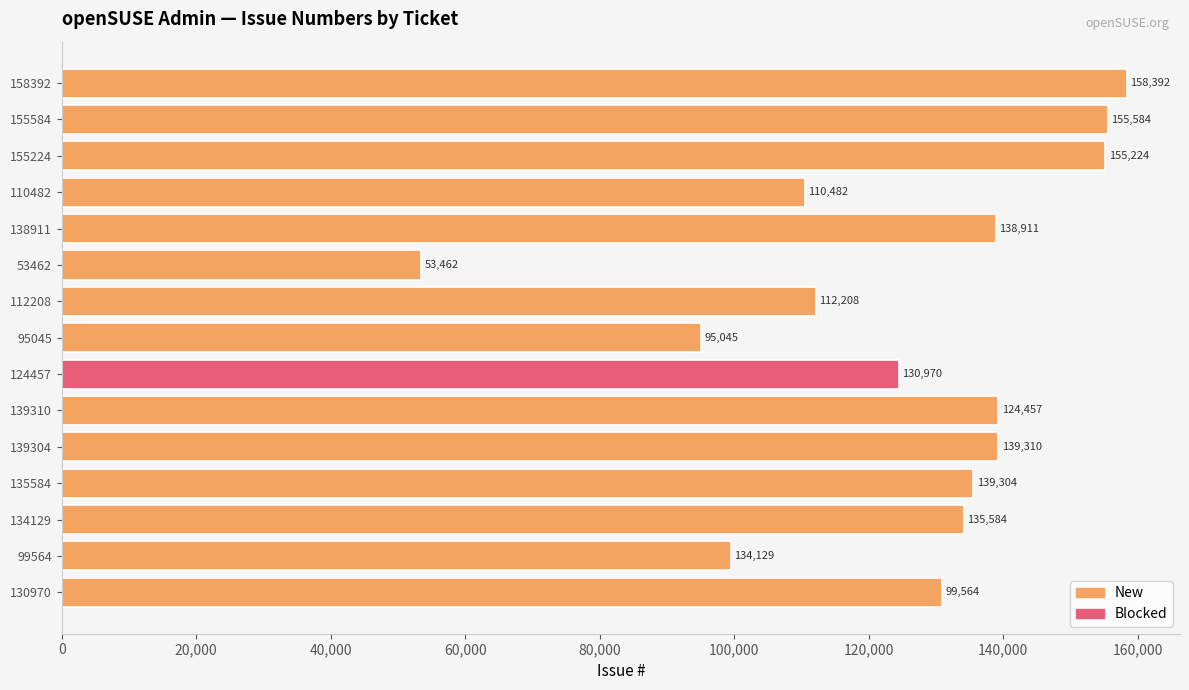

What is the difference between the second highest and second lowest values?

60539